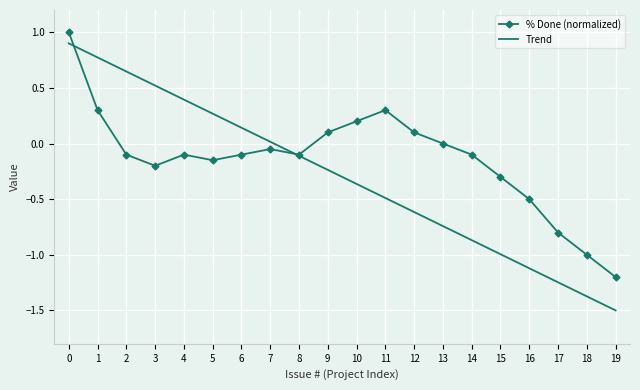

True or false: Trend has more than 2 points higher than both neighbors.

False